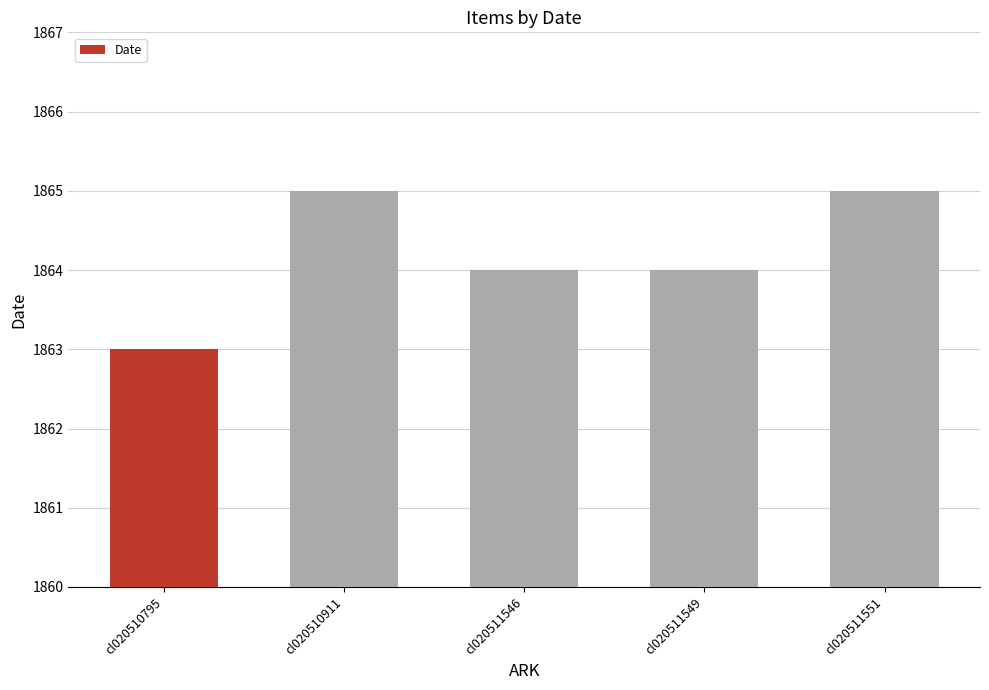

Which has a higher value, cl020510795 or cl020511551?

cl020511551